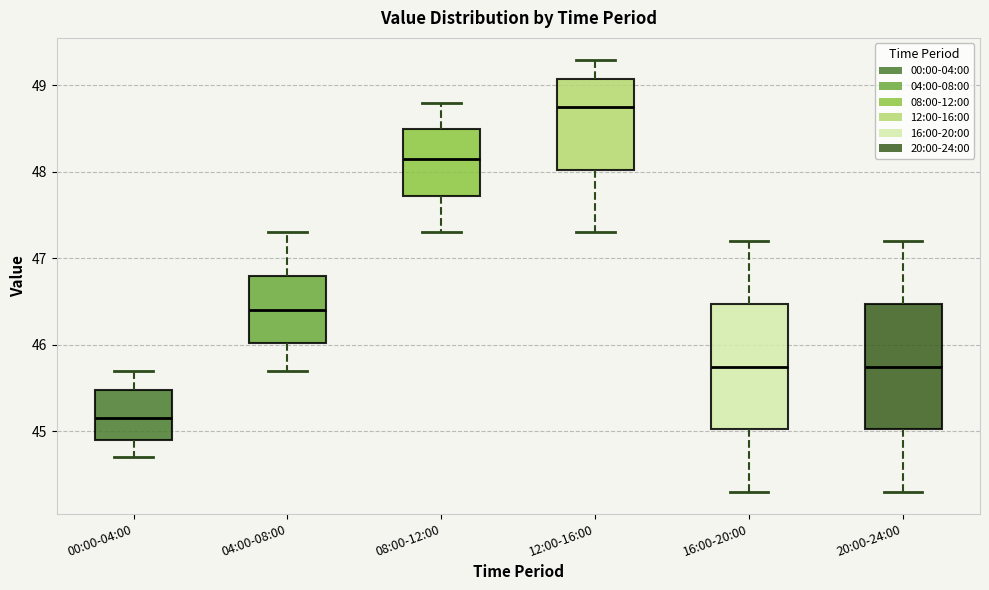

Reading left to right, read every box against the y-axis: the position of its median line, the range the box covers, and the ends of its whiskers. The values are not printed on the chart, so give them approximately, as read against the axis.

00:00-04:00: median 45.2, box 44.9 to 45.5, whiskers 44.7 to 45.7
04:00-08:00: median 46.4, box 46.0 to 46.8, whiskers 45.7 to 47.3
08:00-12:00: median 48.2, box 47.7 to 48.5, whiskers 47.3 to 48.8
12:00-16:00: median 48.8, box 48.0 to 49.1, whiskers 47.3 to 49.3
16:00-20:00: median 45.8, box 45.0 to 46.5, whiskers 44.3 to 47.2
20:00-24:00: median 45.8, box 45.0 to 46.5, whiskers 44.3 to 47.2